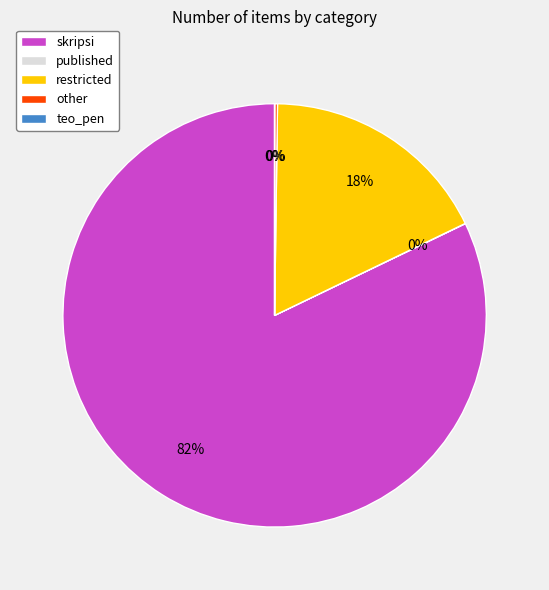

Is there any slice that represents more than half of the pie?

Yes